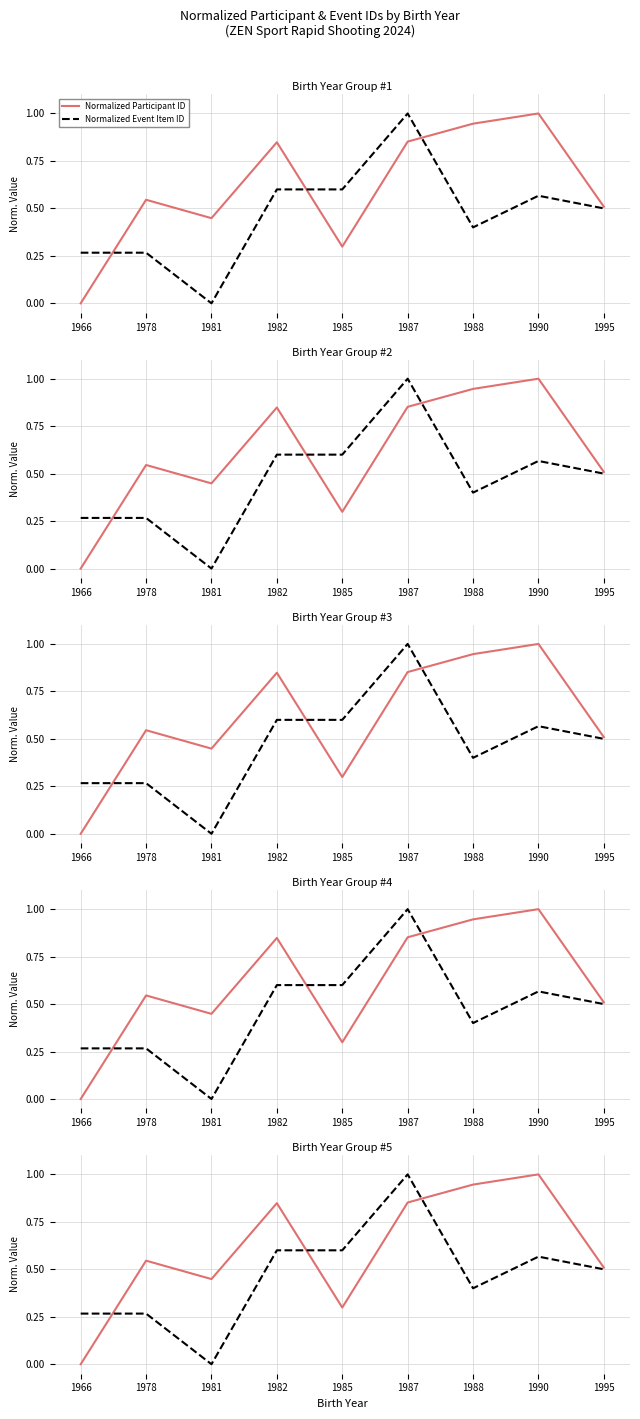

Does the chart display data point markers on the line(s)?

No